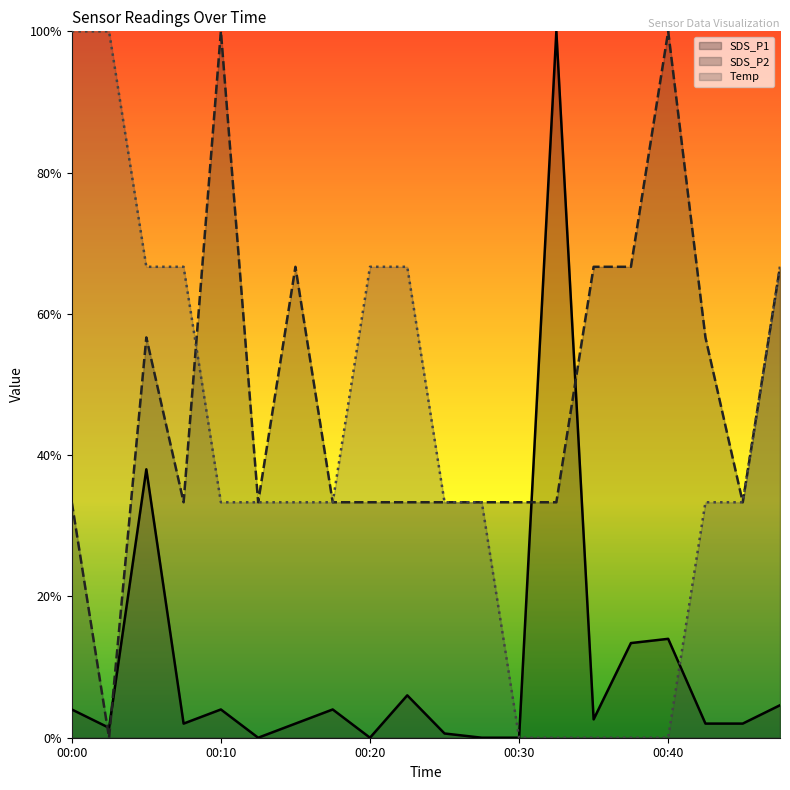

Where is the first local maximum for SDS_P2?

00:05